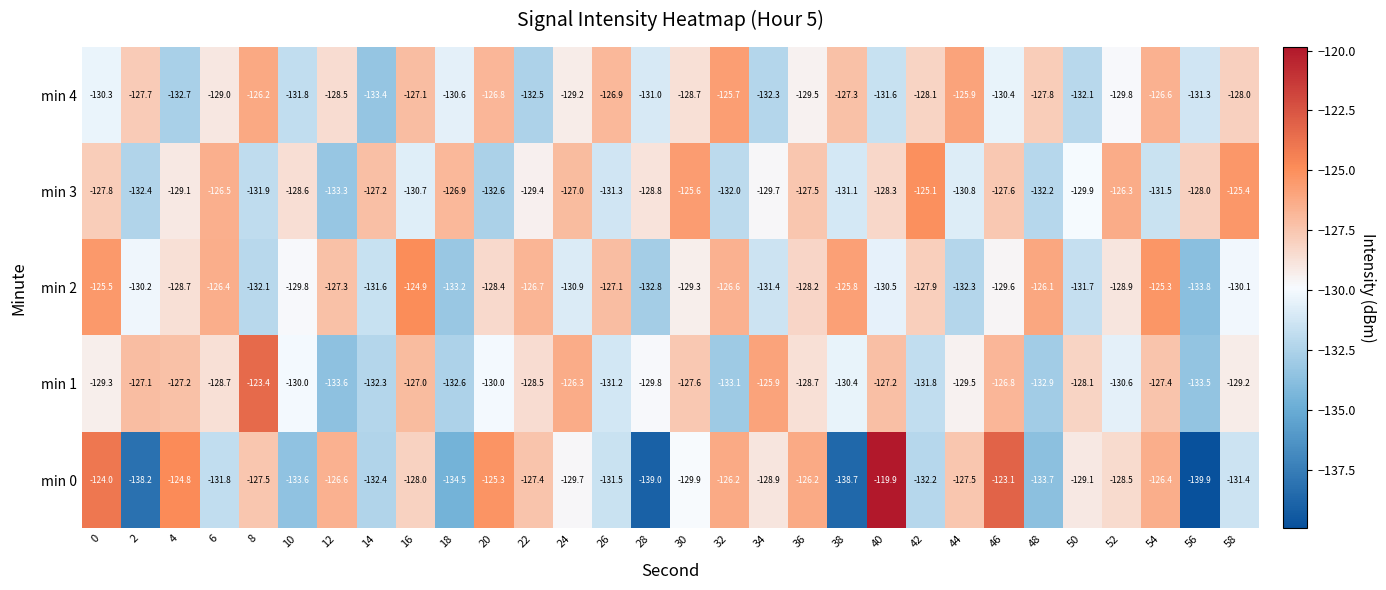

What is the approximate value of min 0 at 50?

-129.1